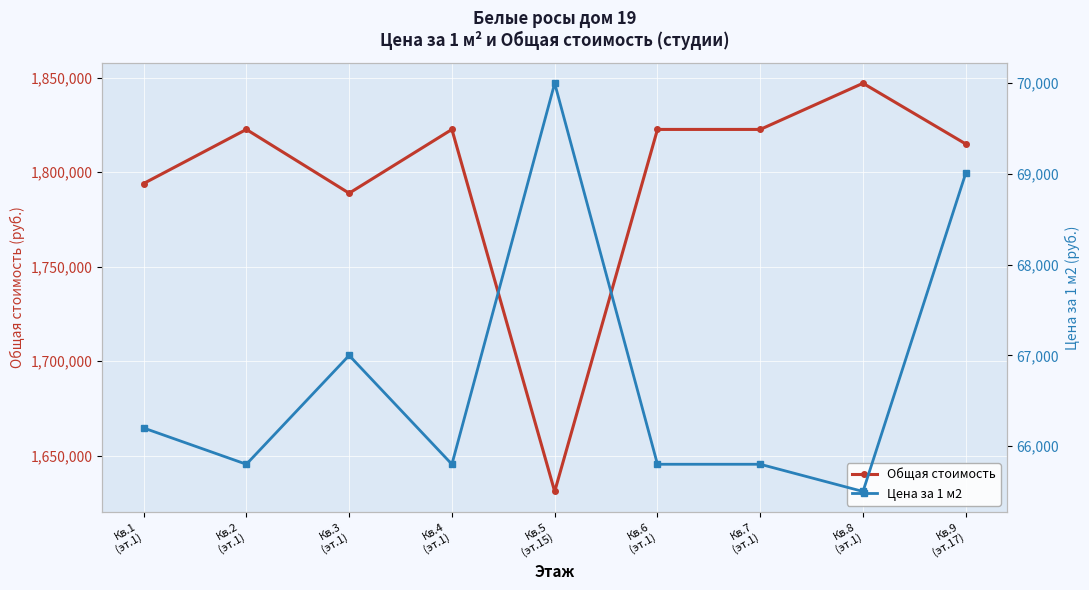

What position from the right is Кв.4
(эт.1)?

6